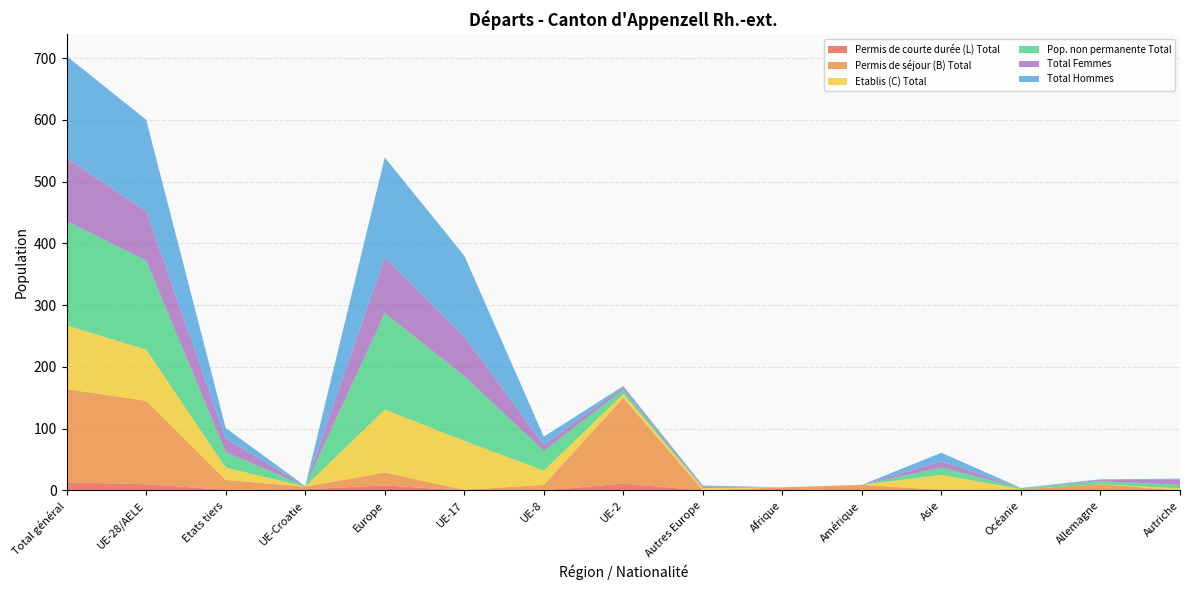

Reading left to right, what are all the values shown in this chart?

Permis de courte durée (L) Total: 13	10	1	2	8	0	0	11	0	2	0	1	0	0	0
Permis de séjour (B) Total: 151	135	16	4	21	1	9	139	0	3	9	0	2	10	0
Etablis (C) Total: 103	83	20	0	102	79	23	6	4	0	0	24	0	0	3
Pop. non permanente Total: 169	144	25	1	156	105	32	7	0	0	0	12	2	5	6
Total Femmes: 102	80	22	0	90	64	10	4	2	0	0	10	0	2	9
Total Hommes: 165	148	17	0	162	131	13	2	2	0	0	14	0	1	1